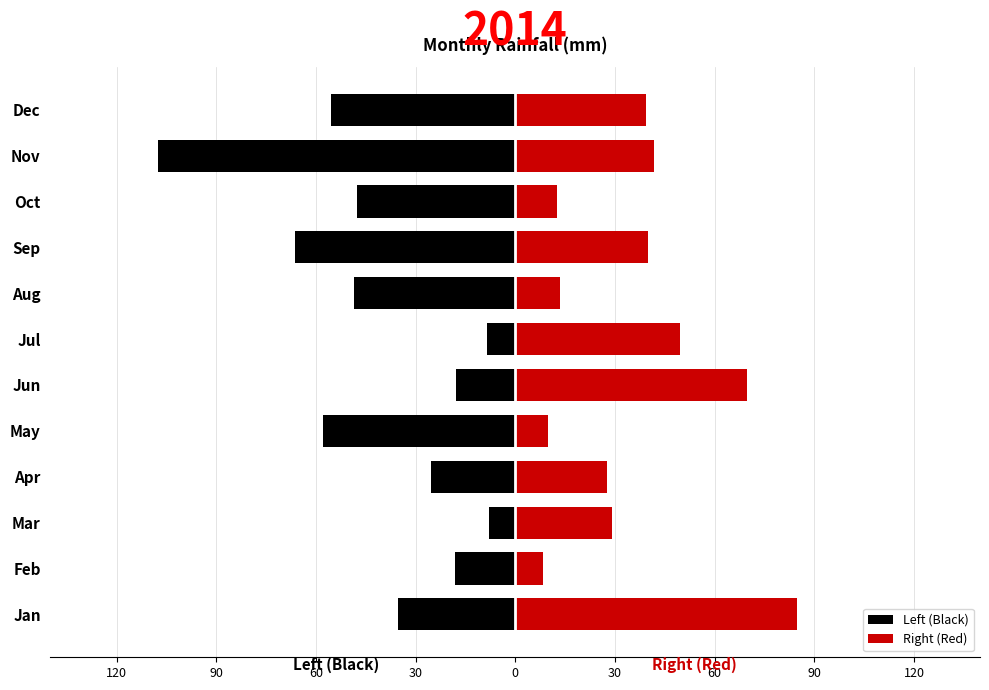

What is the difference between the maximum and minimum values in the Right (Red) series?

76.4